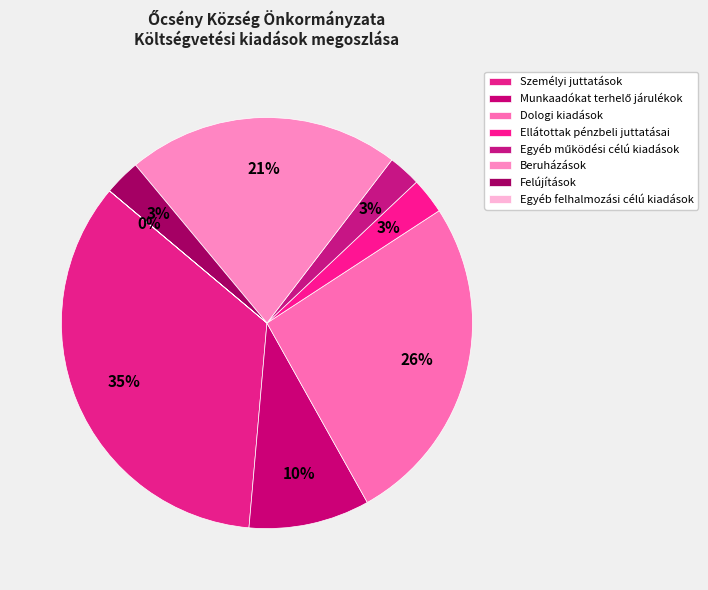

Which category has the biggest portion of the pie?

Személyi juttatások